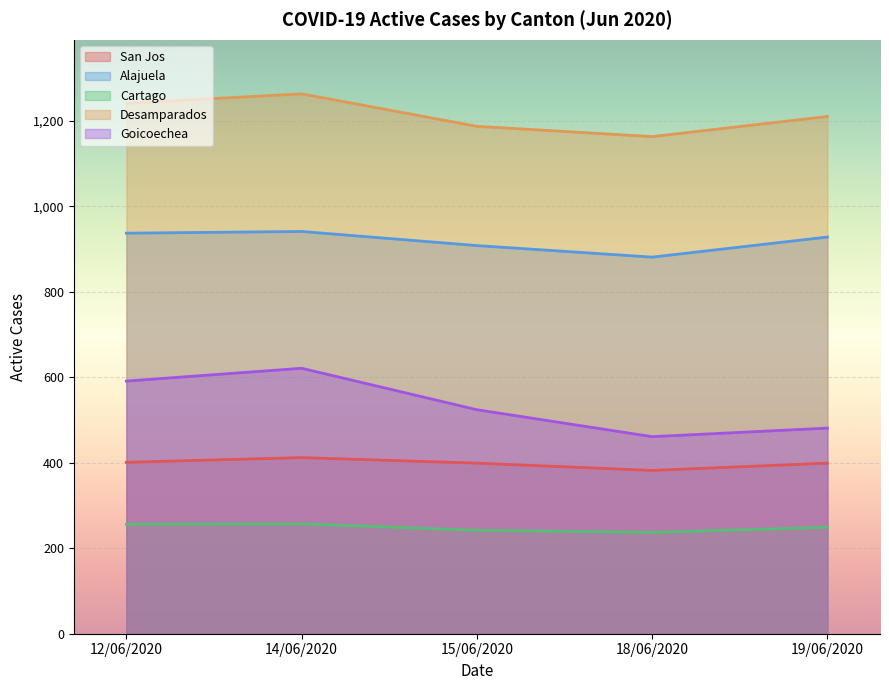

Does the chart display data point markers on the line(s)?

No